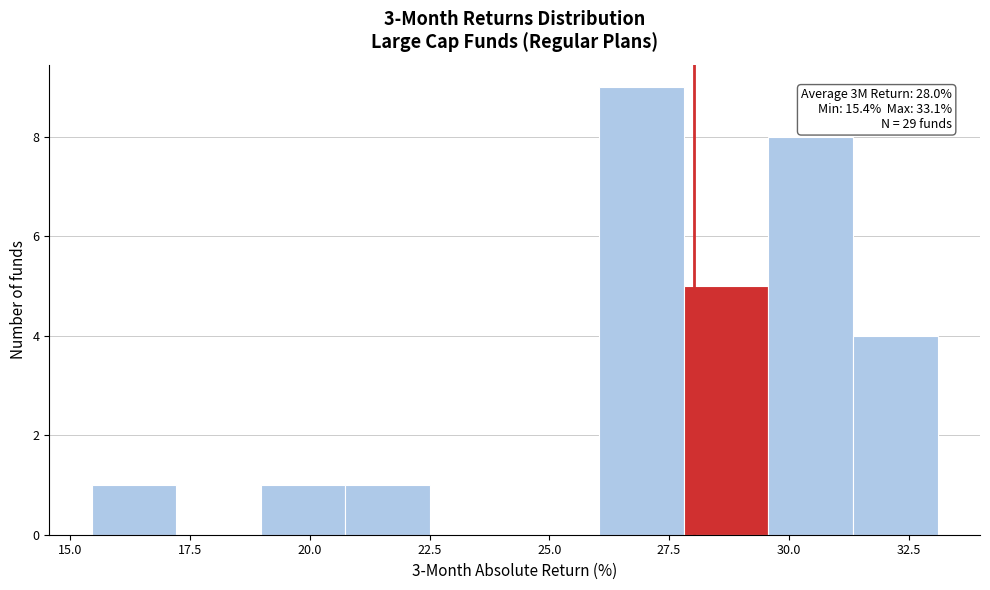

Read against the x-axis, roughly where is the centre of the tallest bar?

27.0